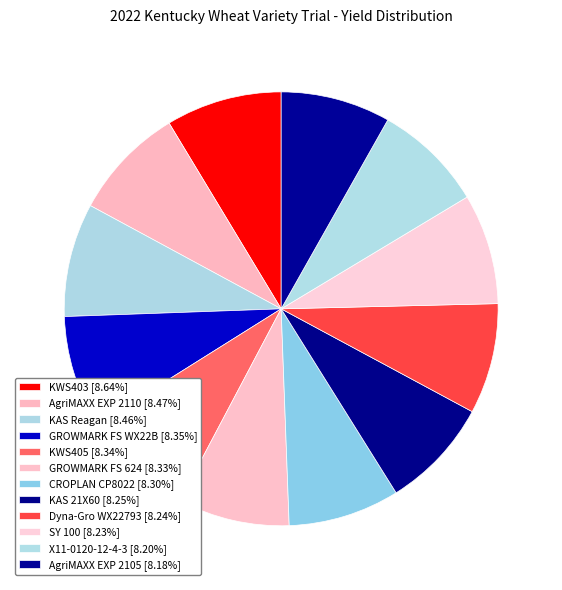

Is it true that KWS405 is 23% of the pie?

False